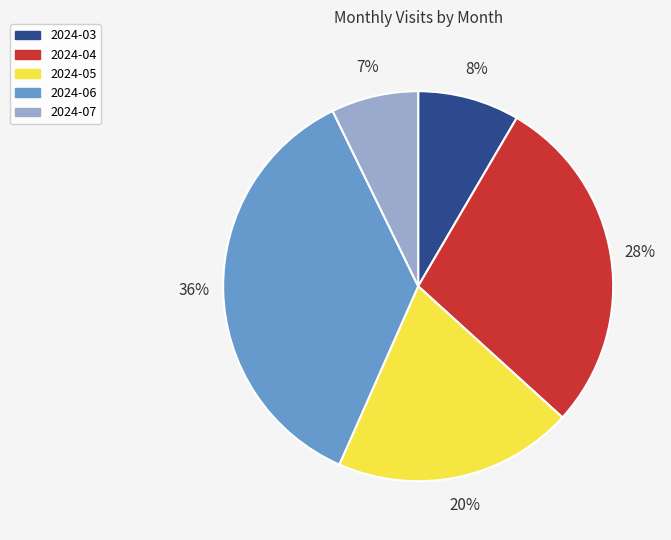

Do 2024-03 and 2024-04 together represent more than half of the pie?

No